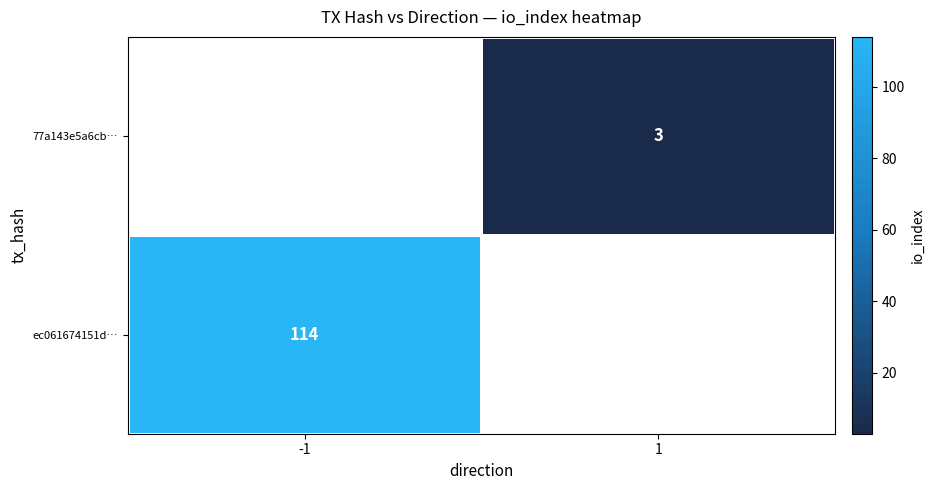

Is the value of ec061674151d… at -1 greater than the value of 77a143e5a6cb… at 1?

Yes